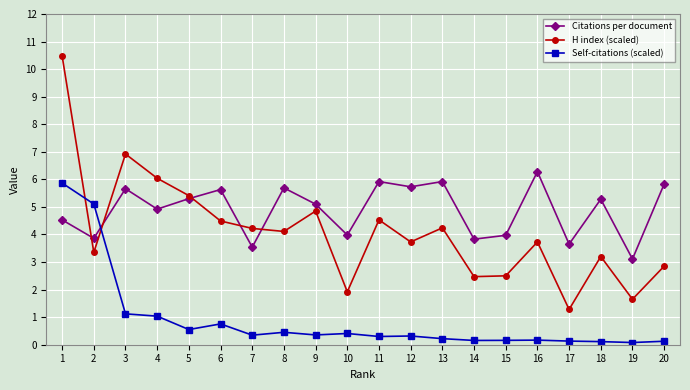

Which series has the largest total across all categories?

Citations per document